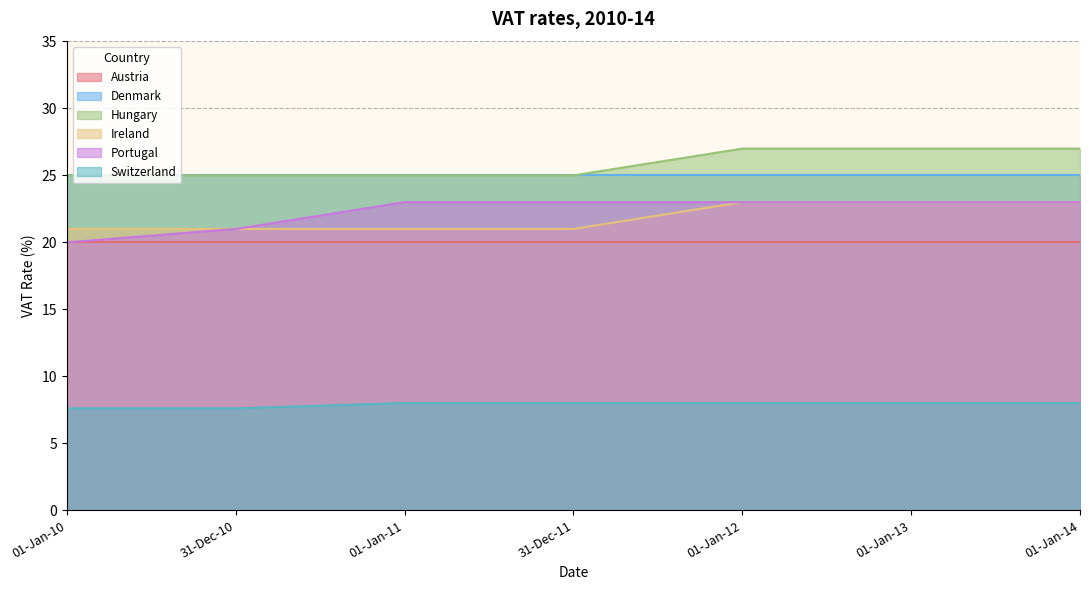

What is the total value across all series at 01-Jan-10?

118.6